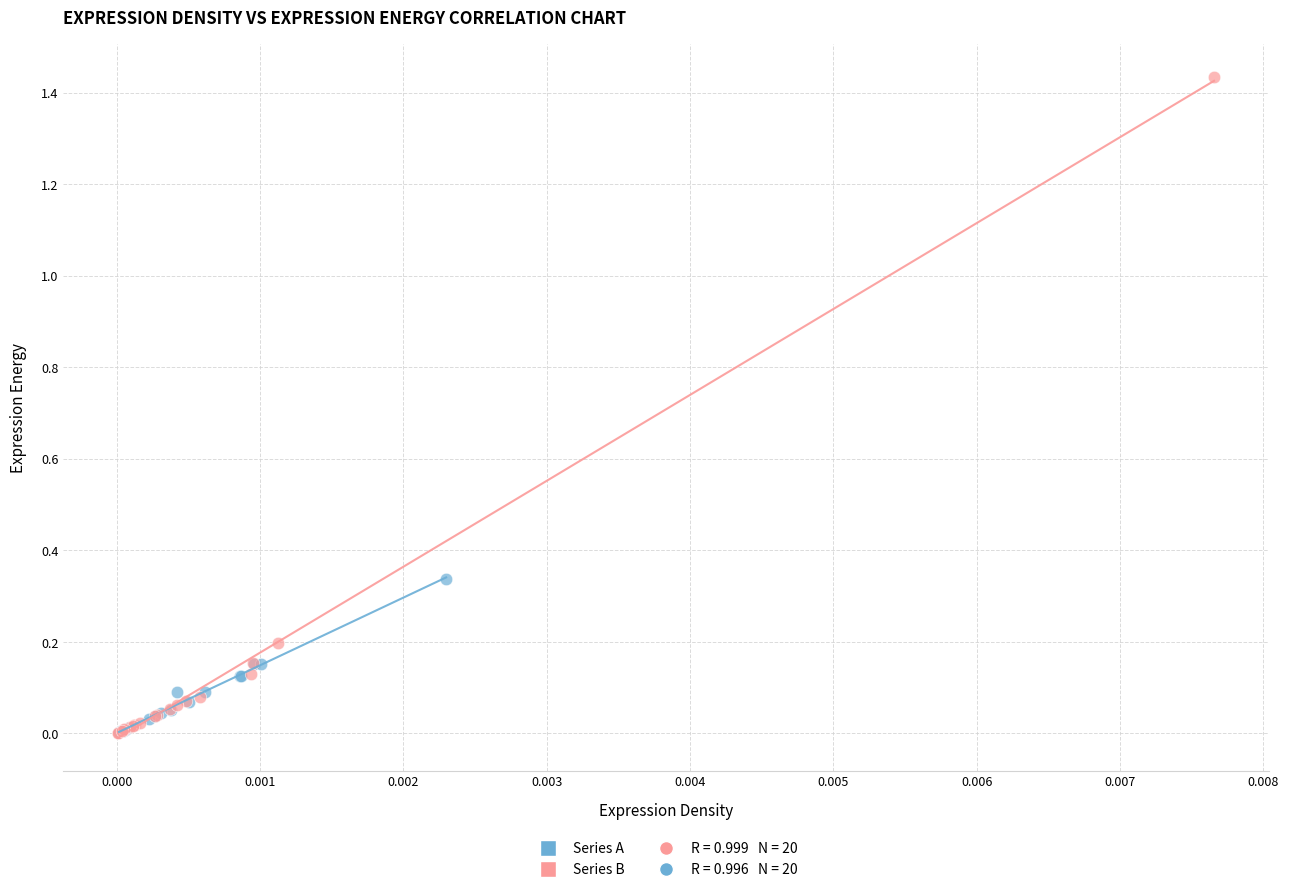

Which series contains the highest Y value?

Series B